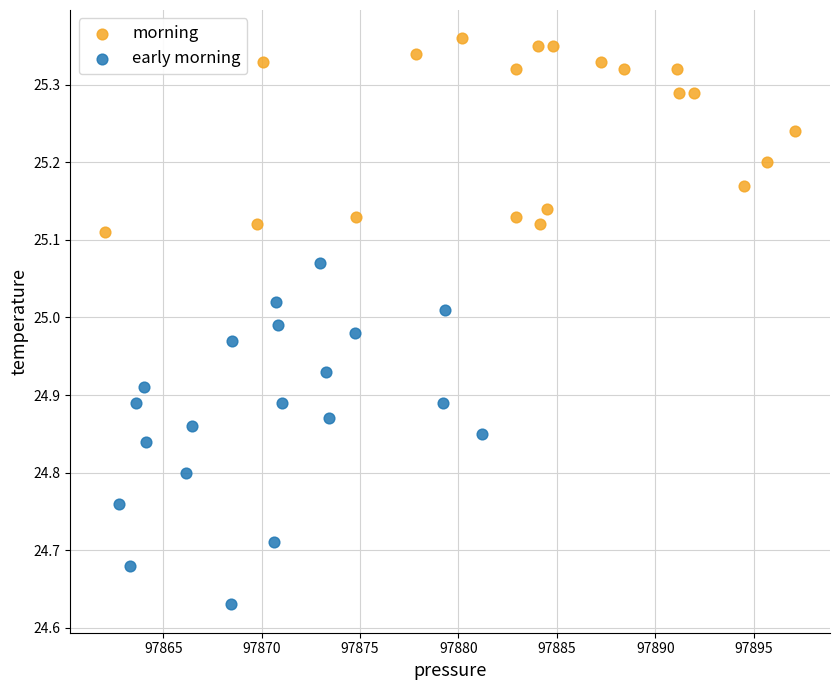

Which series has the largest Y range (max minus min)?

early morning